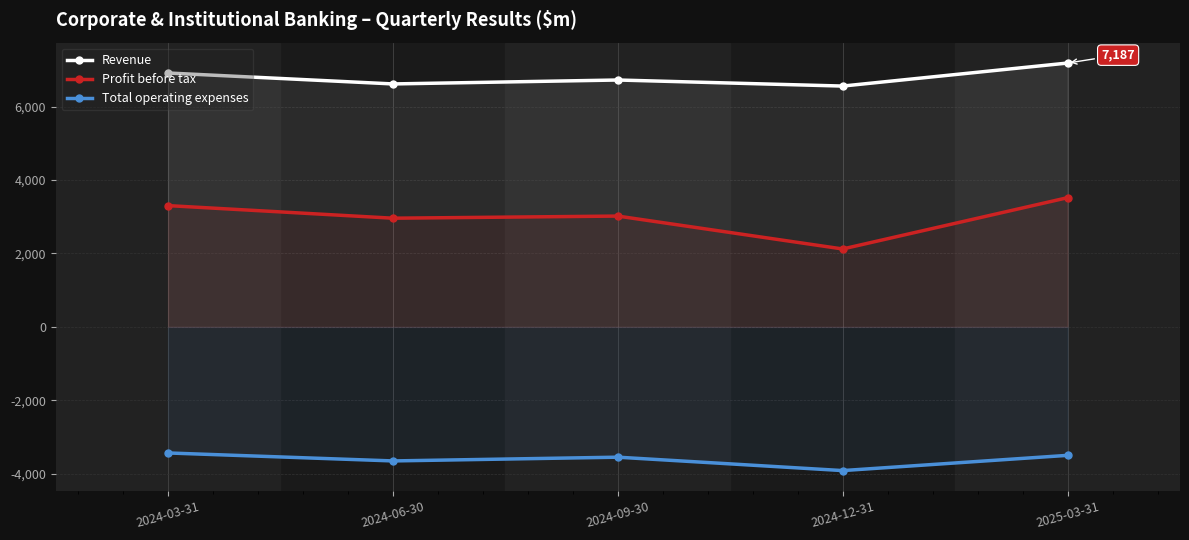

Which series changed the most between 2024-09-30 and 2025-03-31?

Profit before tax